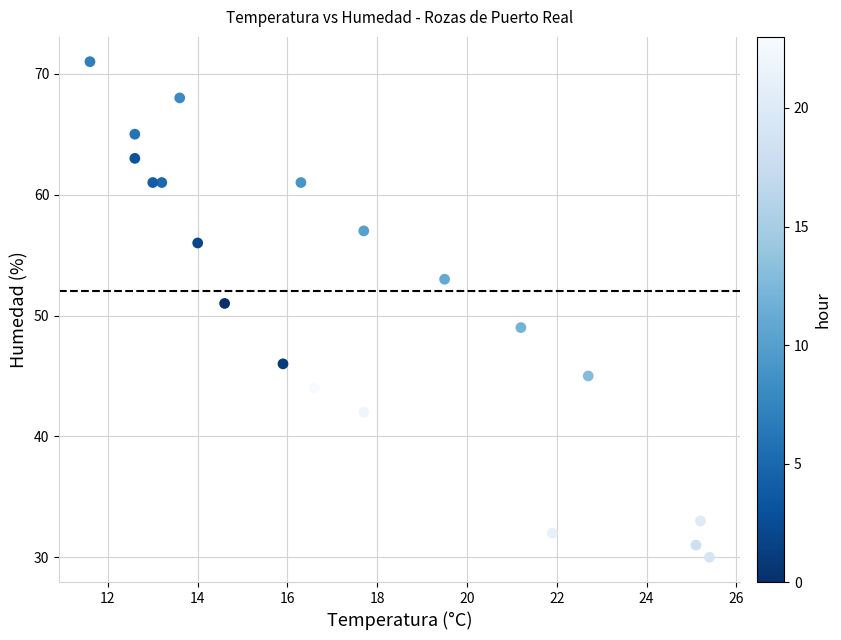

What is the range of Y values (max minus min)?

41